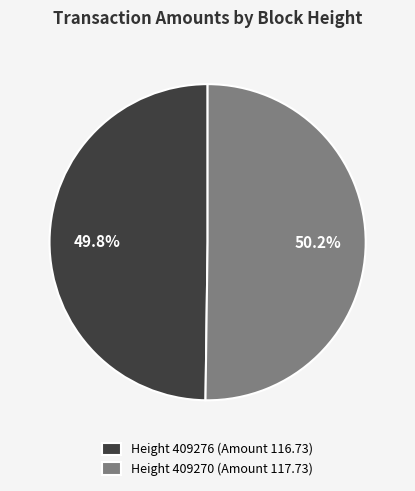

Approximately how many times larger is the value at Height 409276 (Amount 116.73) compared to Height 409270 (Amount 117.73)?

1.0